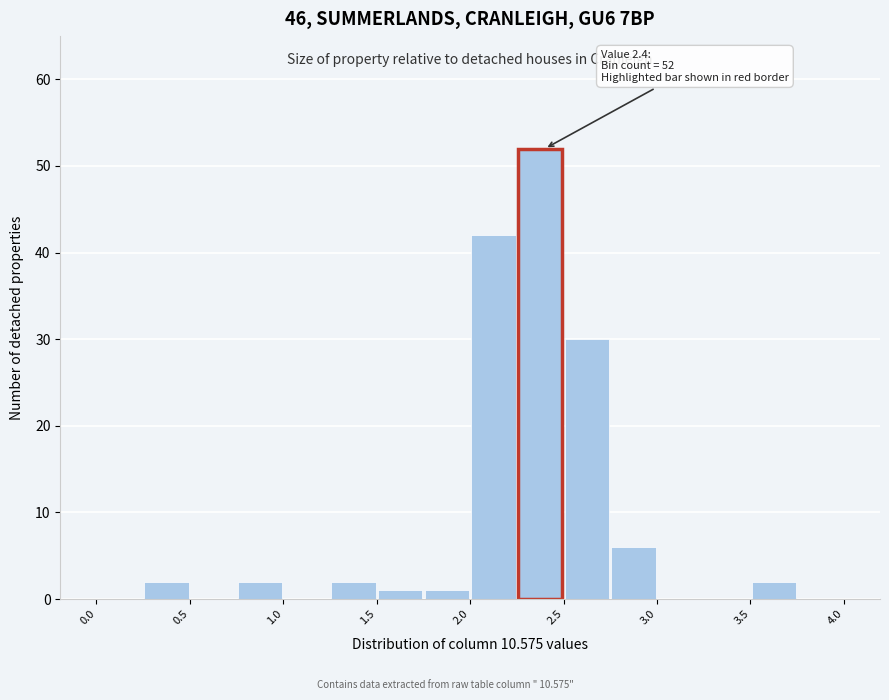

Which range on the x-axis has the tallest bar?

2.25 to 2.50